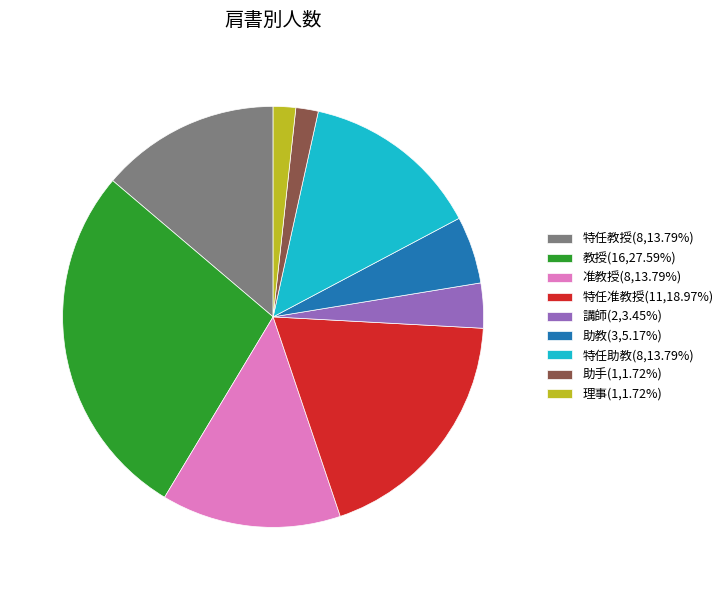

Do 助手(1,1.72%) and 特任教授(8,13.79%) together represent more than half of the pie?

No